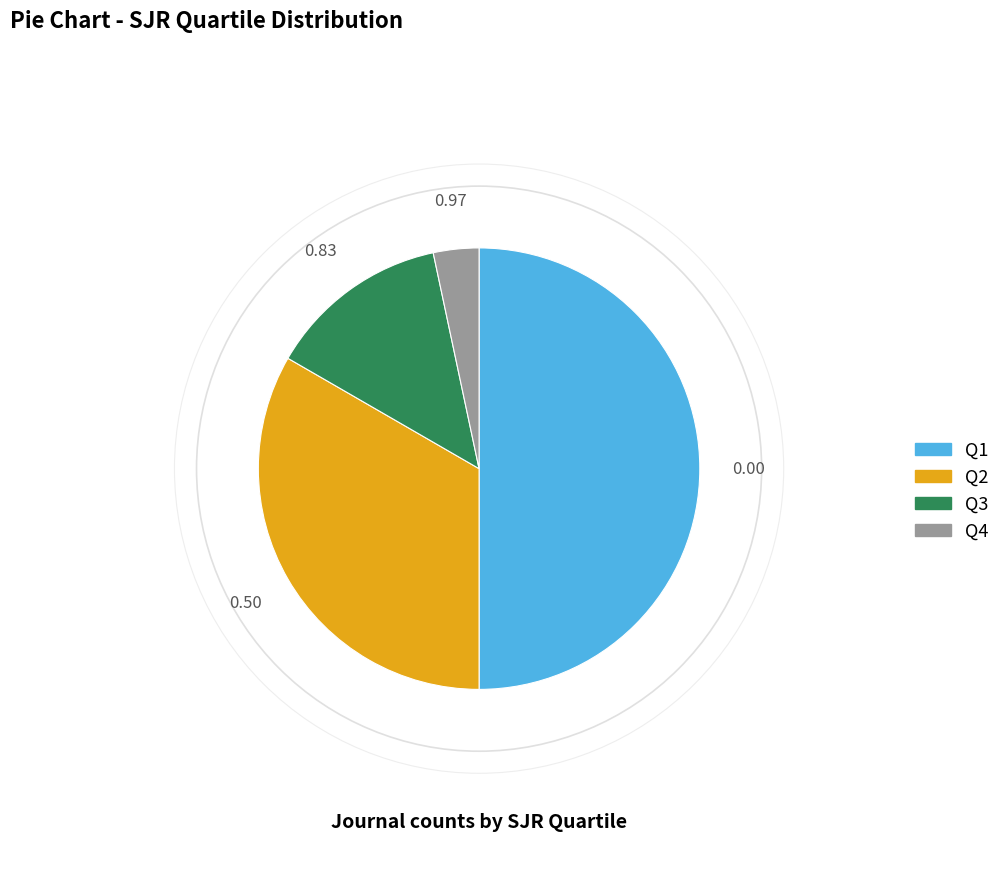

Rank the categories by value from lowest to highest.

Q4, Q3, Q2, Q1